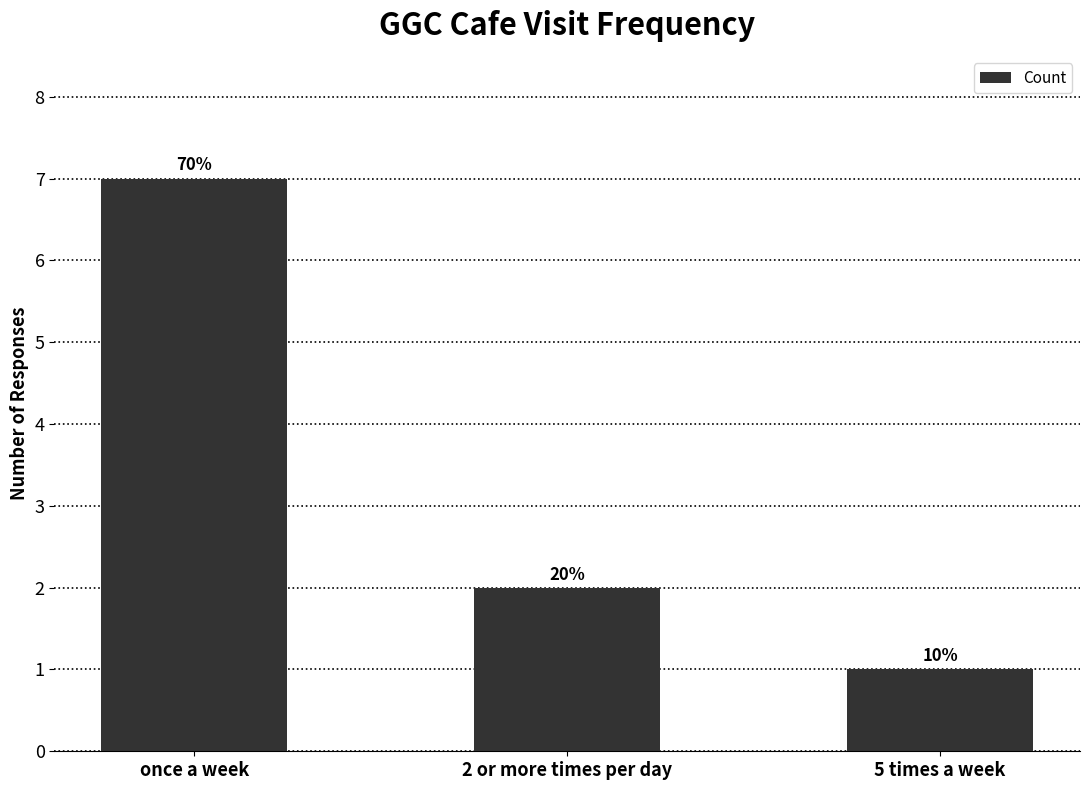

How many bars are there in total?

3